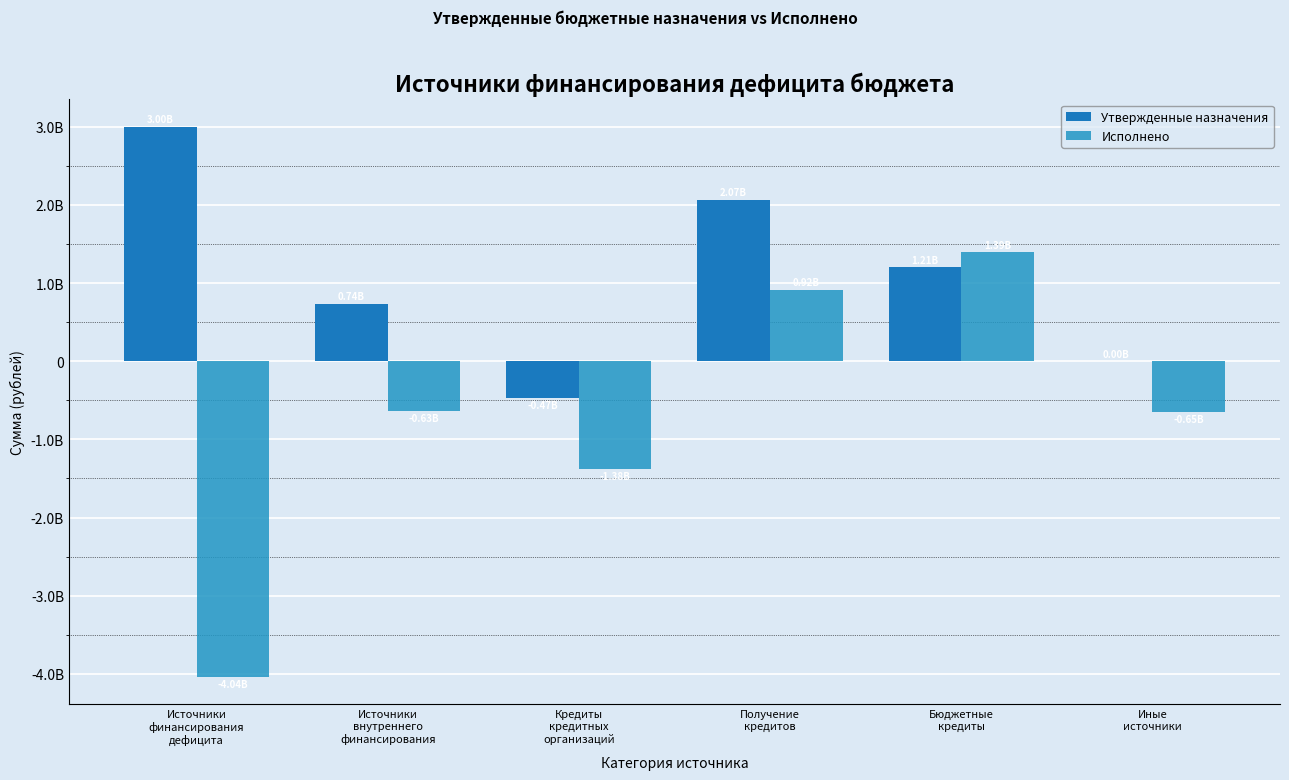

List the labels in order of Исполнено value, largest first.

Бюджетные
кредиты, Получение
кредитов, Источники
внутреннего
финансирования, Иные
источники, Кредиты
кредитных
организаций, Источники
финансирования
дефицита